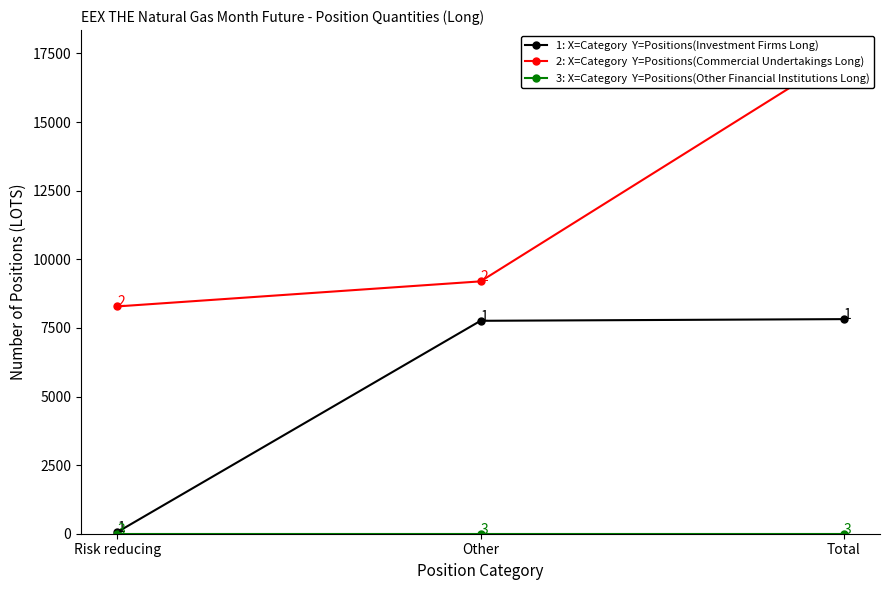

What is the label of the 2nd point from the left?

Other